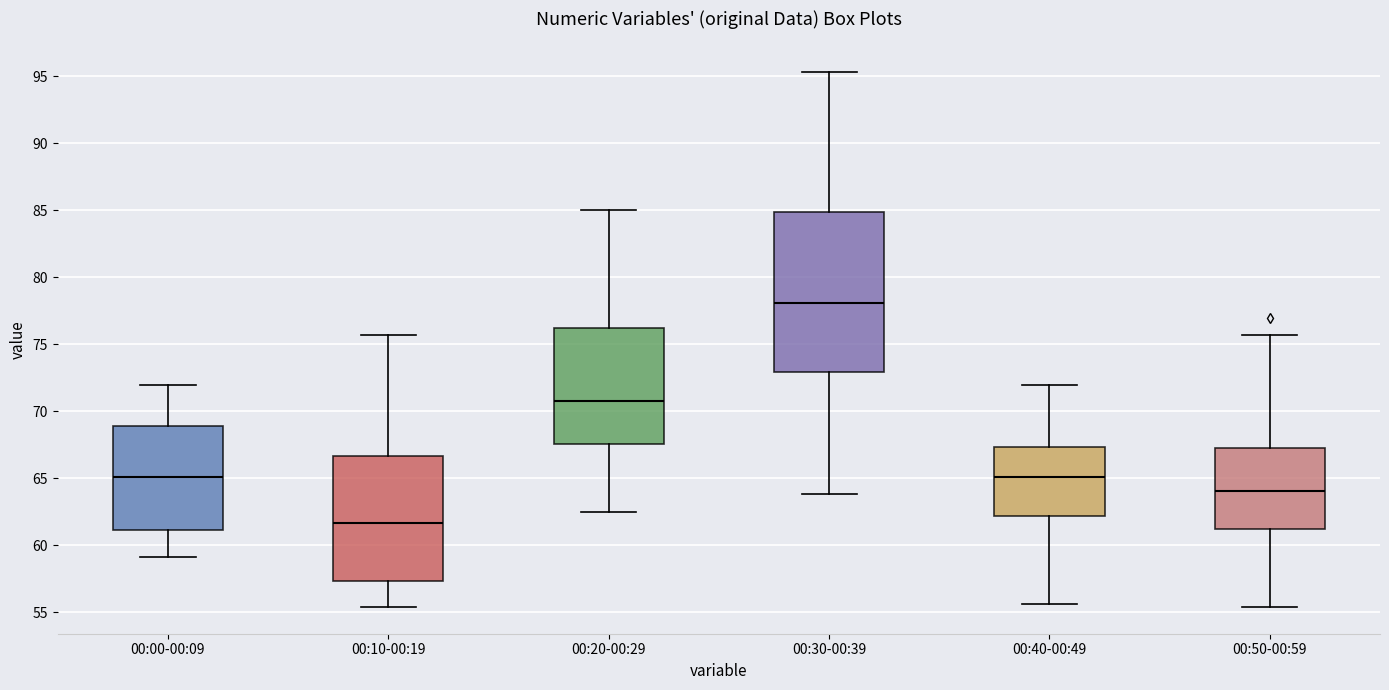

Where does the lower whisker of the box for 00:00-00:09 end on the y-axis? The values are not printed on the chart, so give them approximately, as read against the axis.

59.0